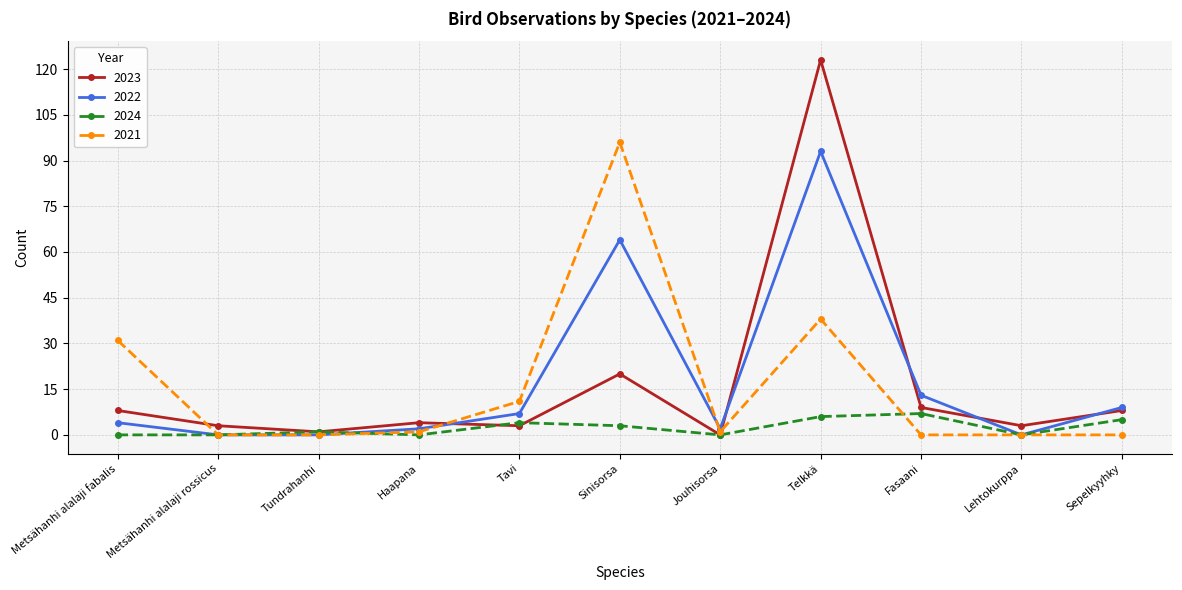

True or false: 2023 has a value of 3 at Tavi.

True